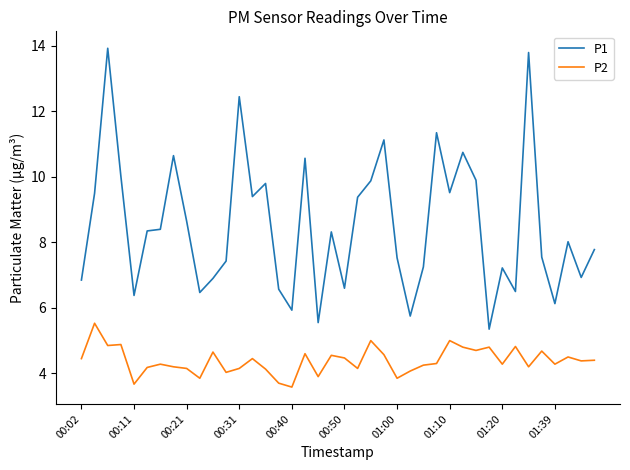

What is the lowest value of the P2 series?

3.6